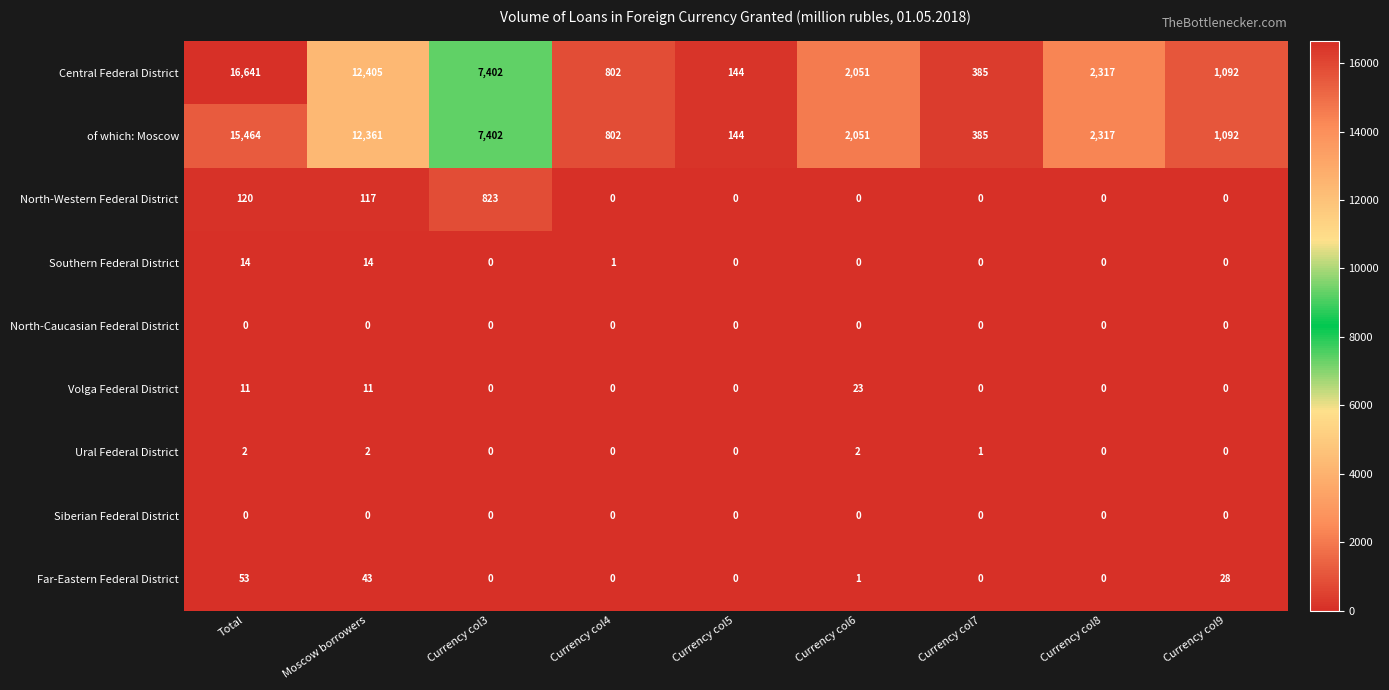

What is the greatest value displayed?

16641